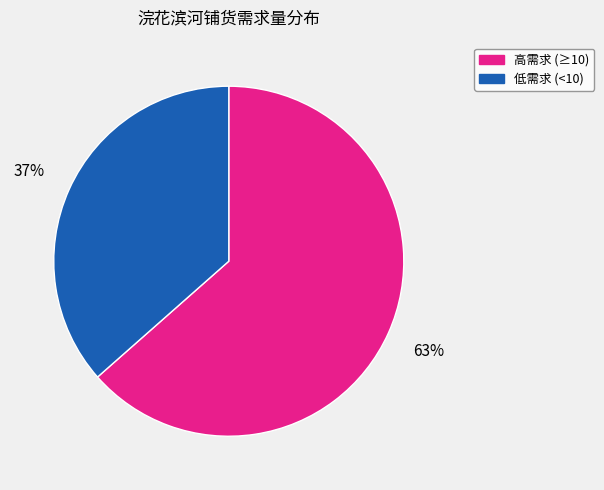

Is there a majority slice in this chart?

Yes